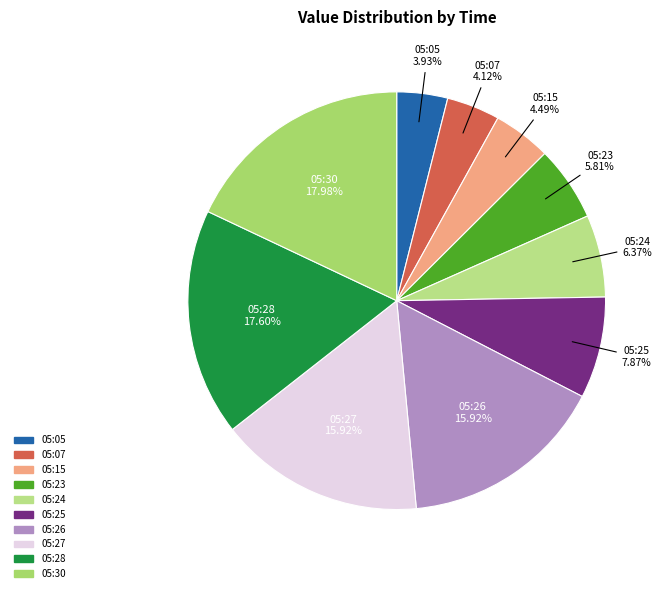

Between 05:25 and 05:07, which is larger?

05:25